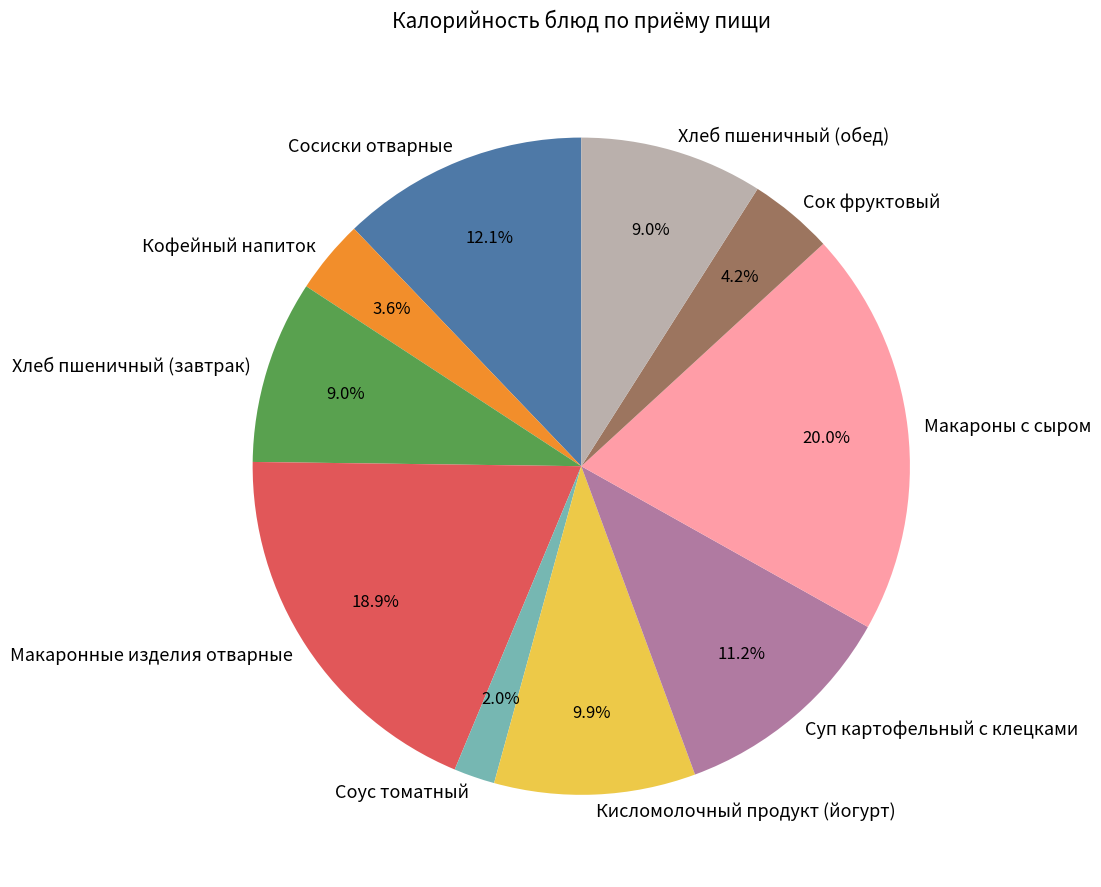

Is it true that Сосиски отварные is 5% of the pie?

False